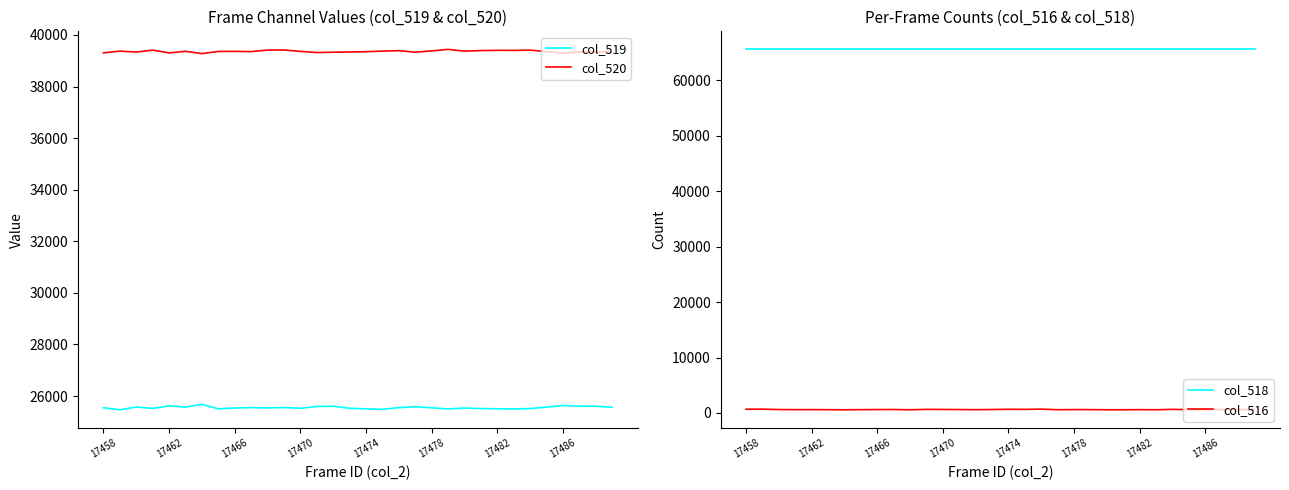

What is the difference between the col_516 values at 9 and 25?

43